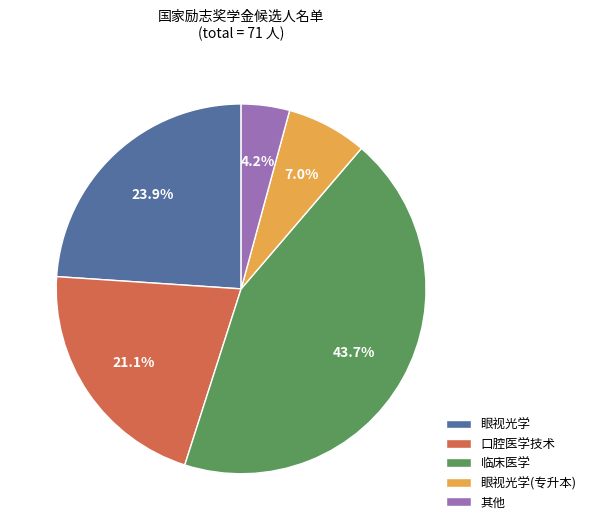

How many segments does this pie chart have?

5